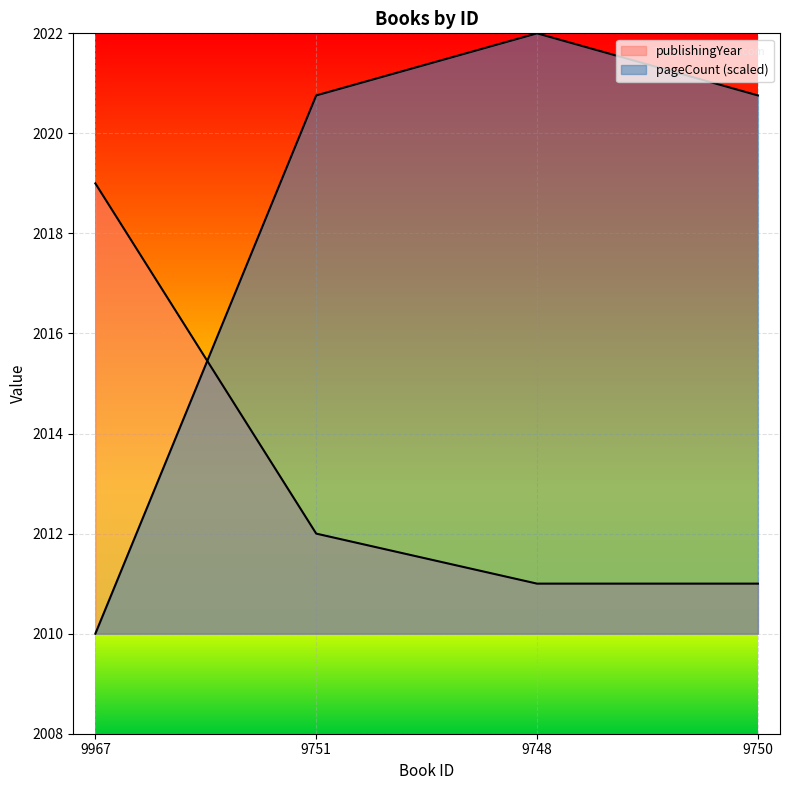

What is the average value of the pageCount series?

2018.4